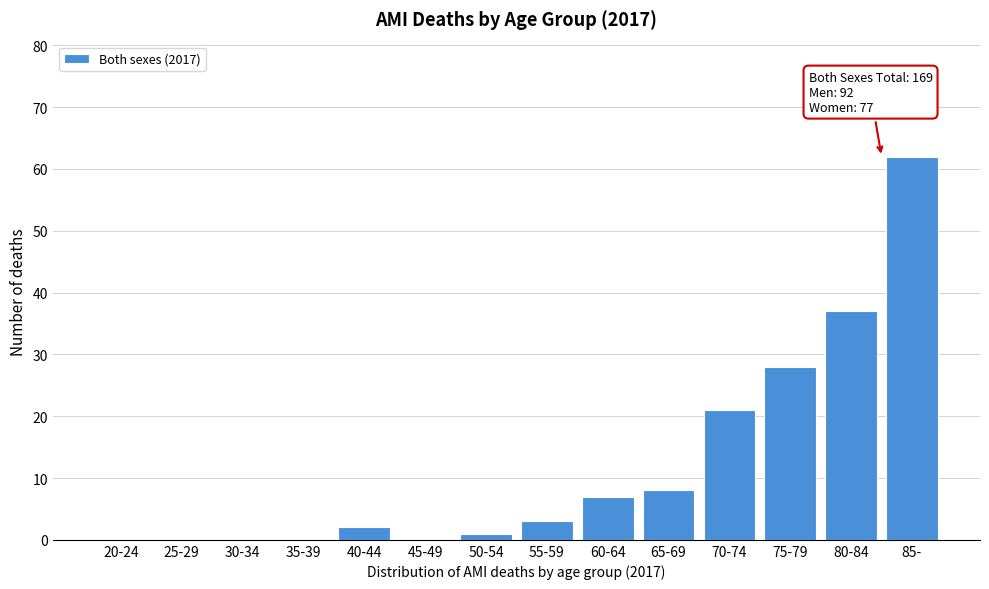

Reading left to right, transcribe all the data shown in this chart.

20-24=0	25-29=0	30-34=0	35-39=0	40-44=2	45-49=0	50-54=1	55-59=3	60-64=7	65-69=8	70-74=21	75-79=28	80-84=37	85-=62